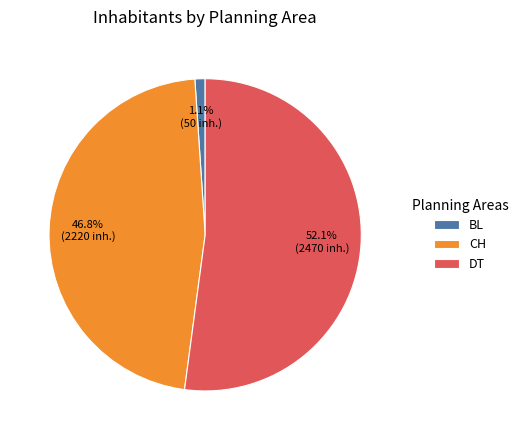

To the nearest percent, what percentage of the pie is DT?

52%